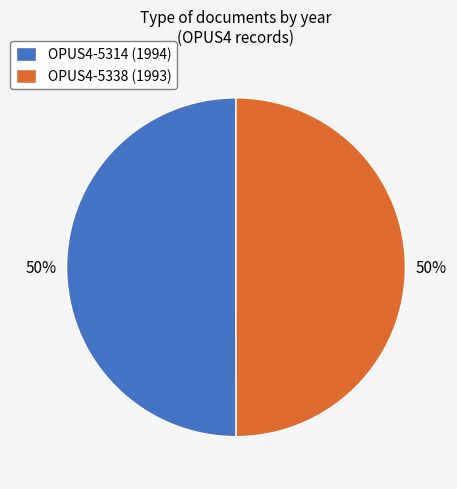

Combined, do OPUS4-5338 (1993) and OPUS4-5314 (1994) account for over 50%?

Yes